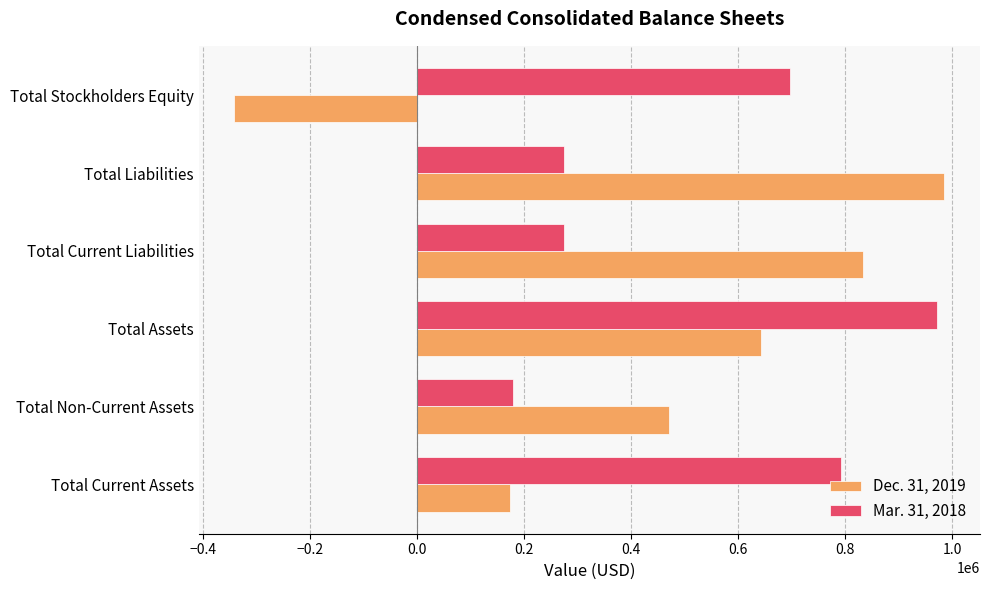

What are all the series names shown in the legend?

Dec. 31, 2019, Mar. 31, 2018